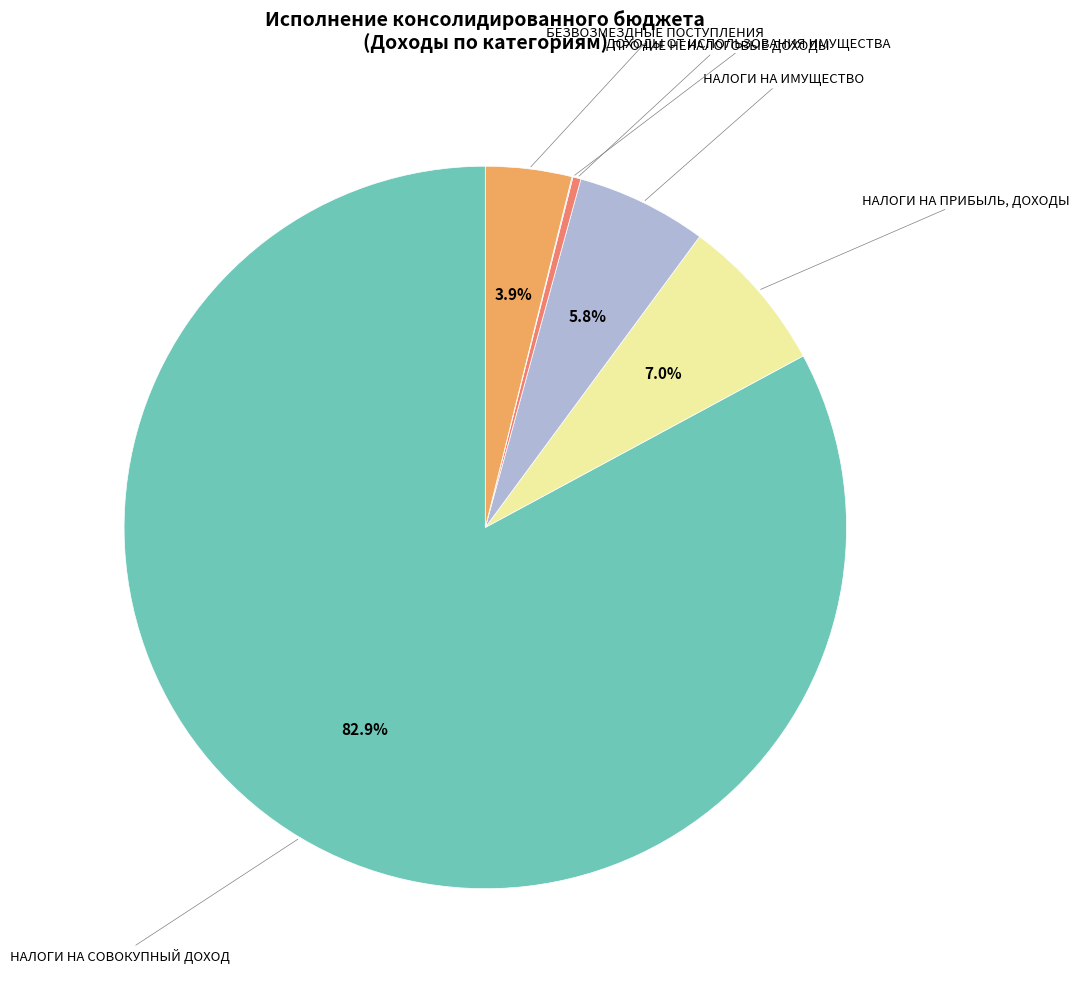

Is there any slice that represents more than half of the pie?

Yes